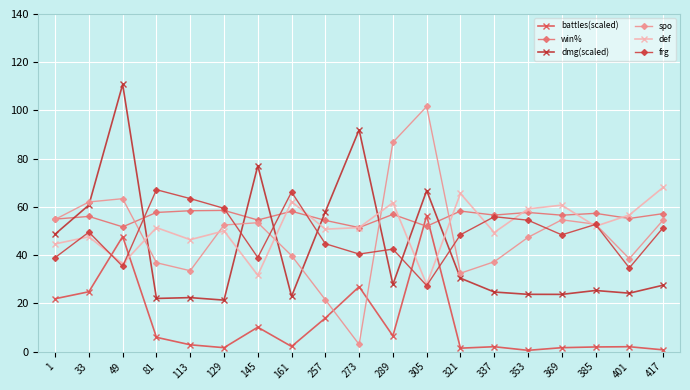

True or false: def has a value of 71.2 at 337.

False